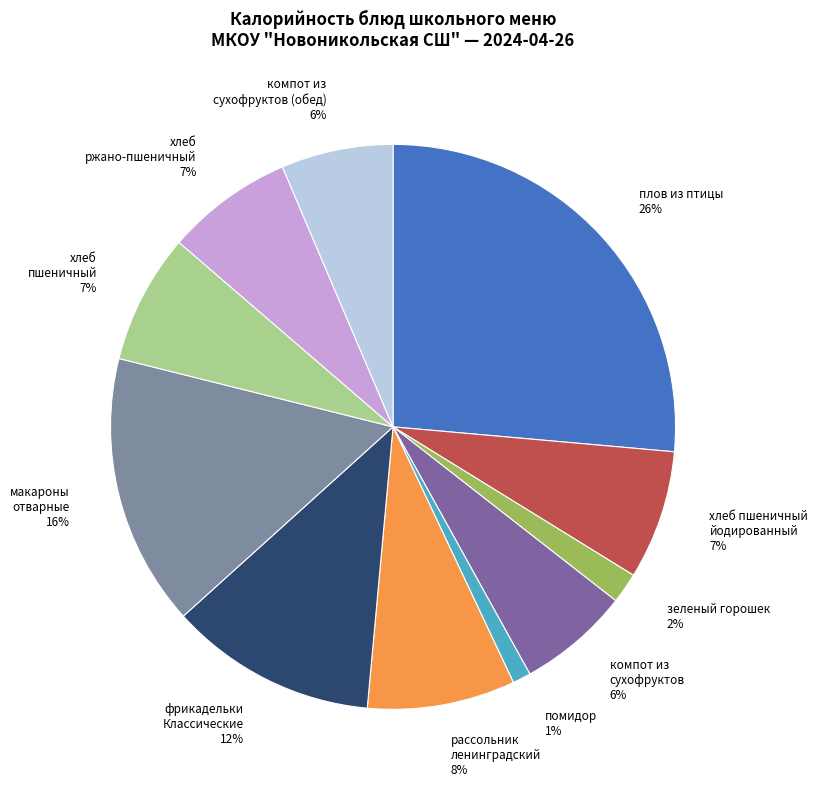

Is it true that плов из птицы is 26% of the pie?

True